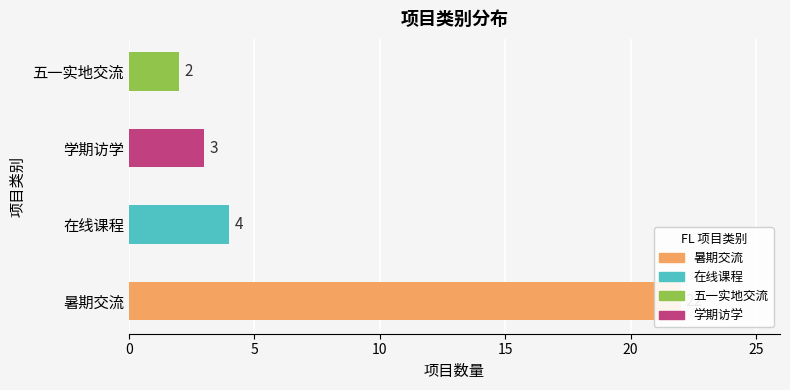

True or false: the data shows 2 at 在线课程.

False